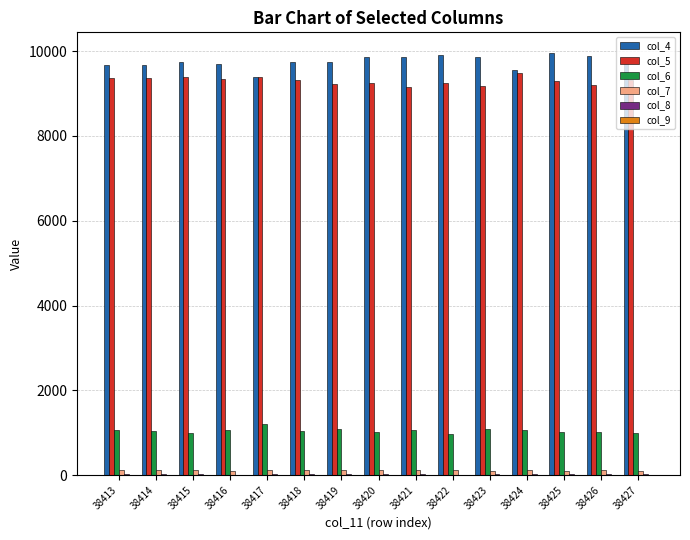

Which series has the largest range (max minus min)?

col_4